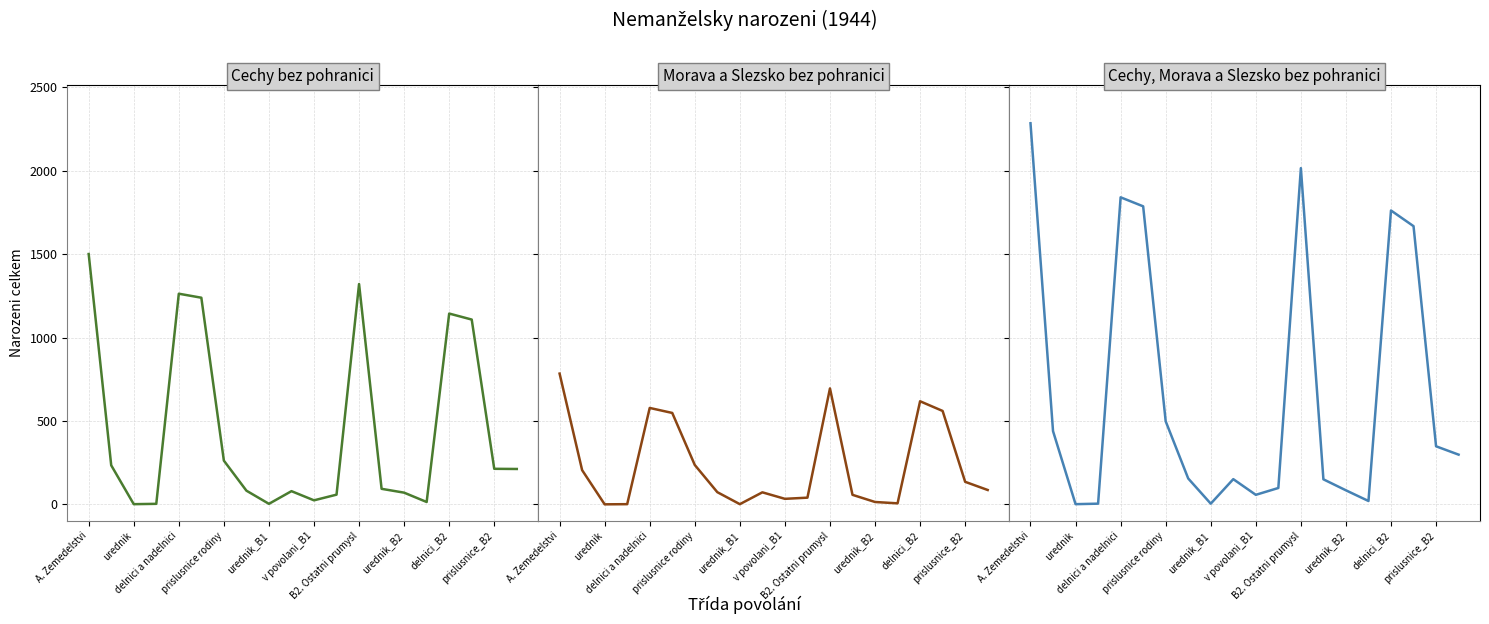

How many lines are shown in the chart?

3